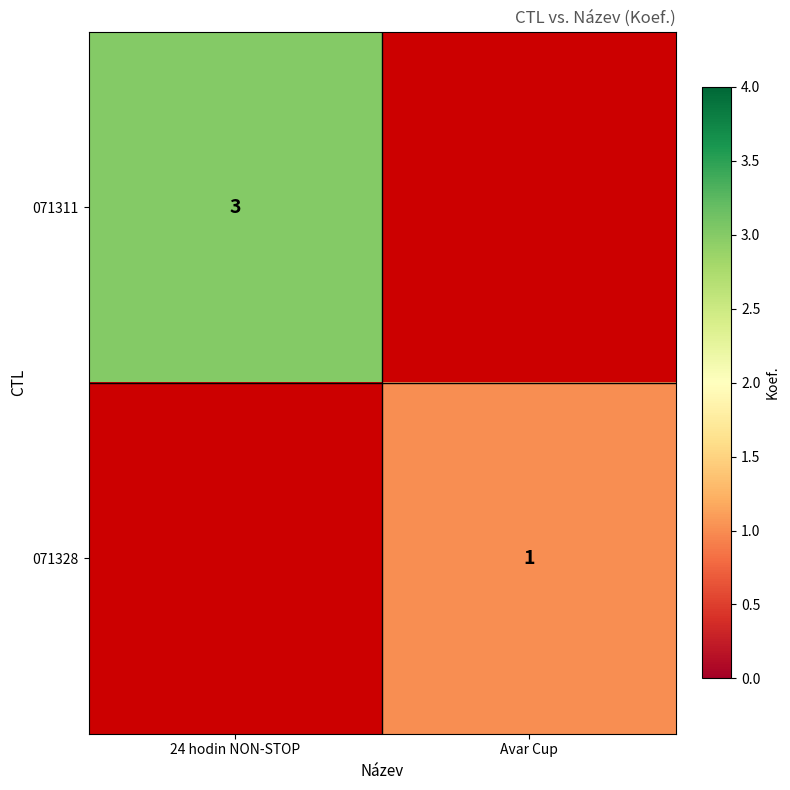

The 071328 series shows 1 at Avar Cup. True or false?

True